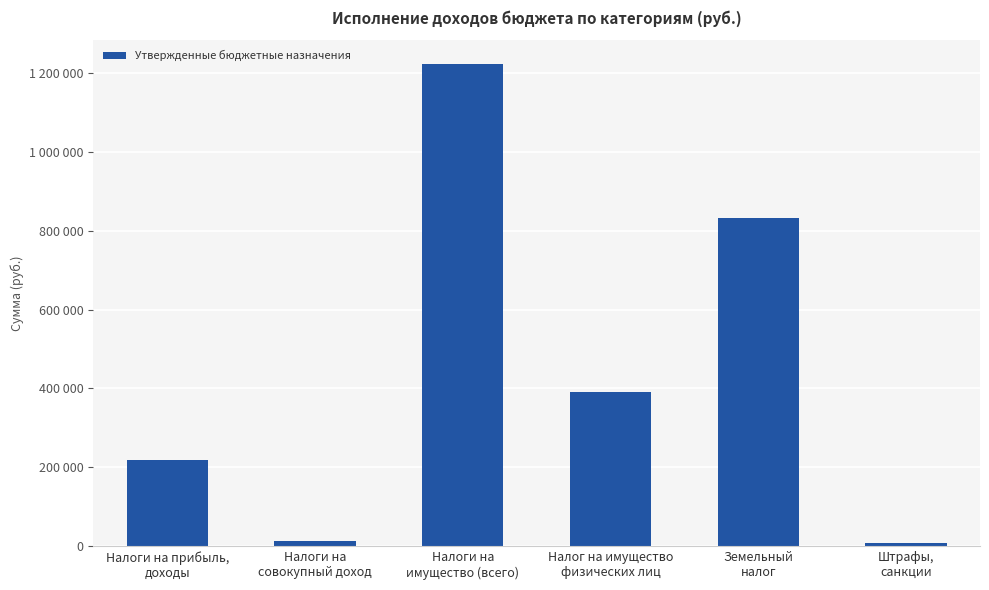

What position from the right is Налог на имущество
физических лиц?

3